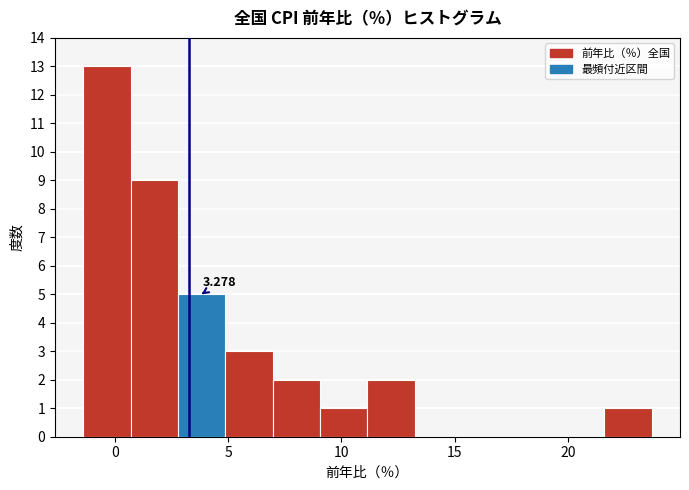

Which range on the x-axis has the tallest bar?

-1.5 to 0.5